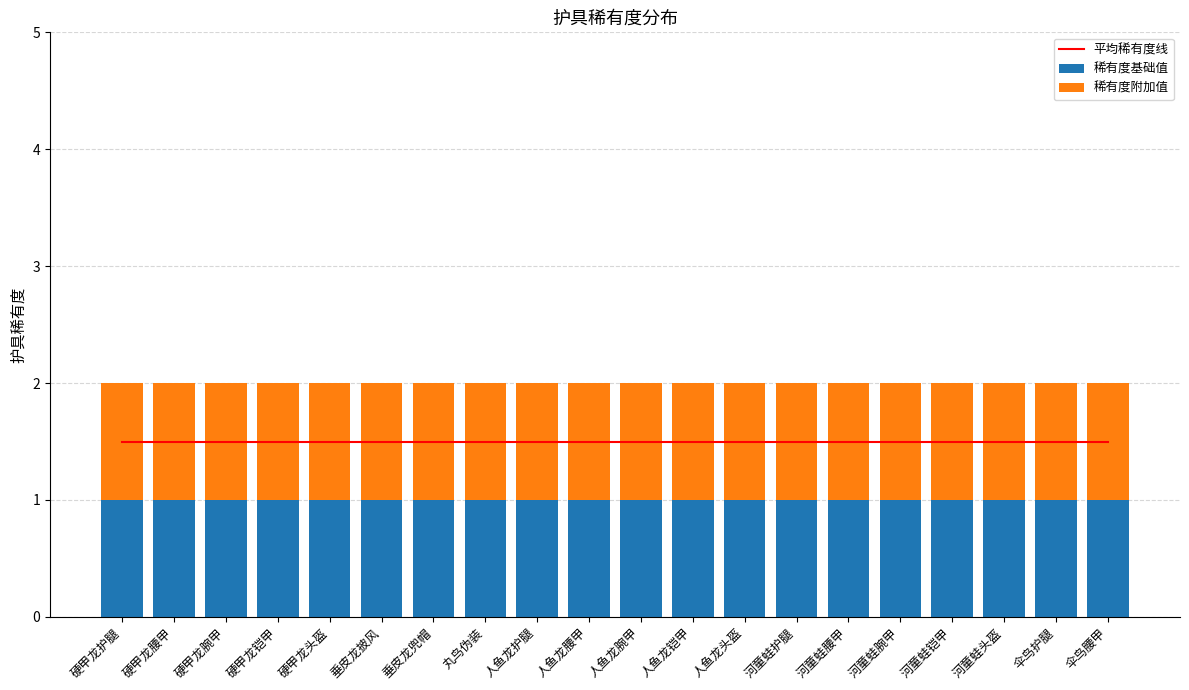

At which category is the sum across all series the highest?

硬甲龙护腿